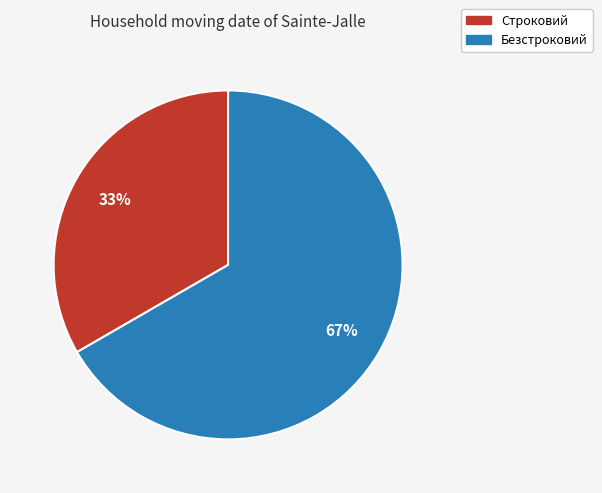

Do Строковий and Безстроковий together represent more than half of the pie?

Yes